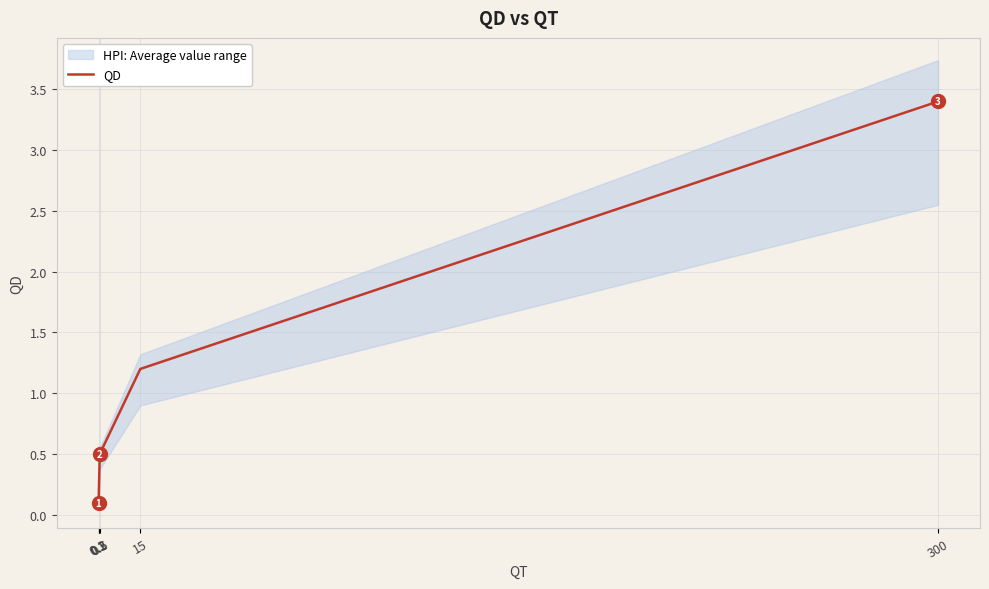

True or false: the data has more than 2 interior local peaks.

False